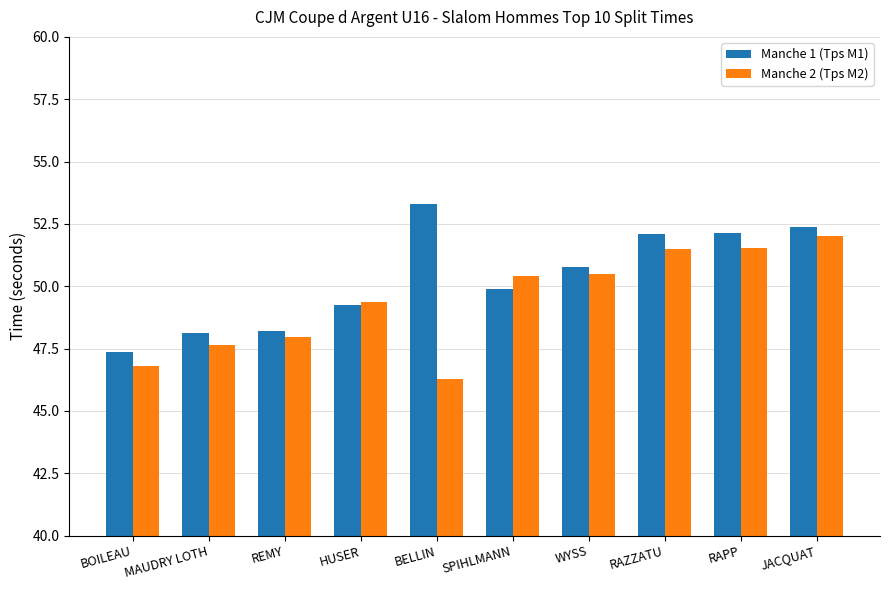

What are all the series names shown in the legend?

Manche 1 (Tps M1), Manche 2 (Tps M2)